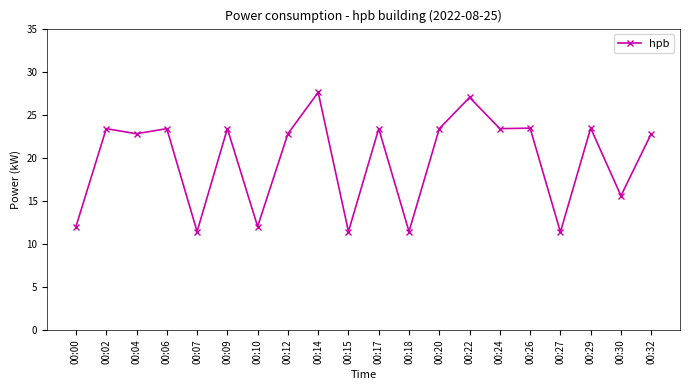

At which label is the value closest to 19?

00:30